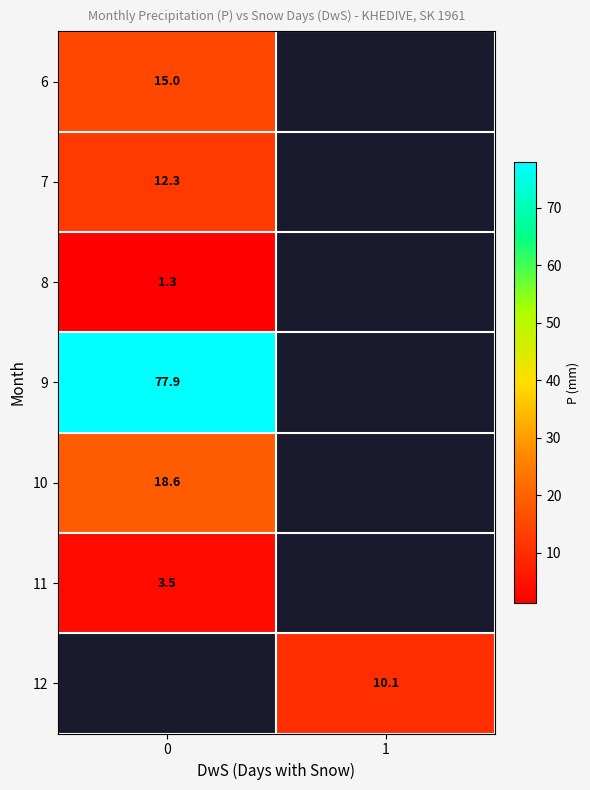

The value of 12 at 1 is 10.1. True or false?

True